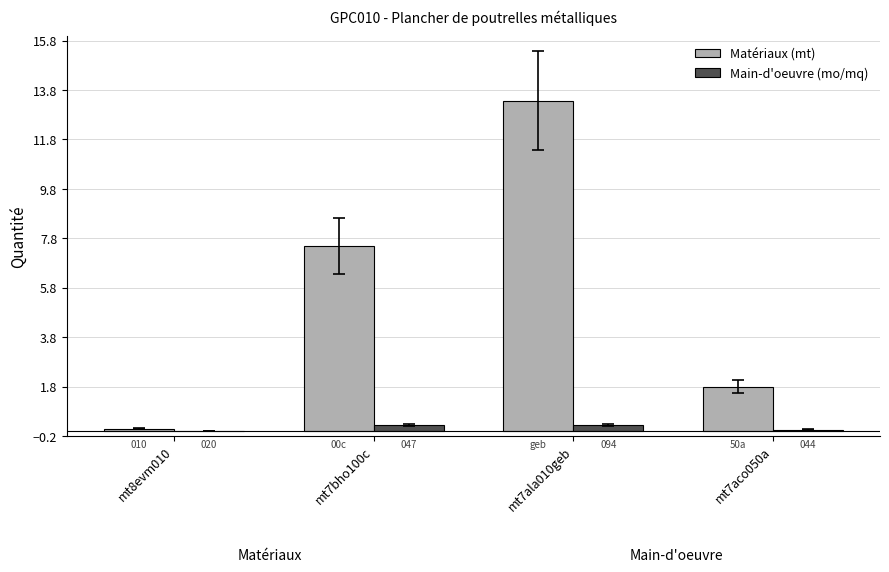

Does the chart contain stacked bars?

No